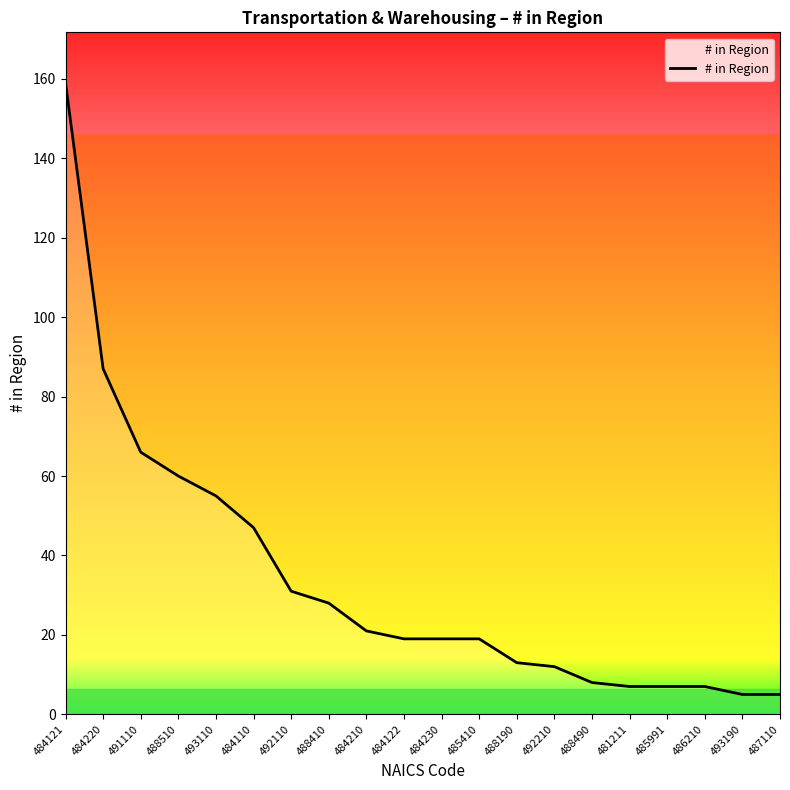

The value at 488410 is 28. True or false?

True